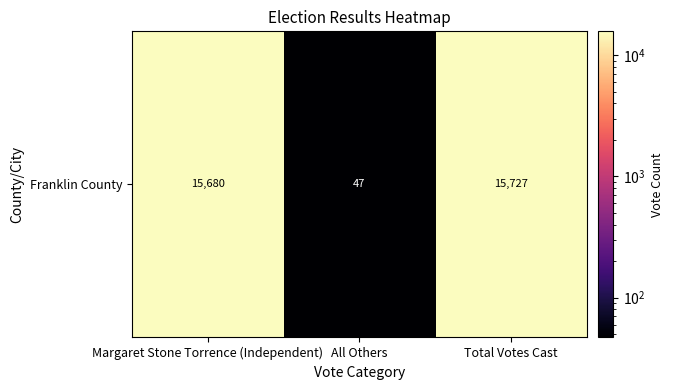

Is it true that the value at Total Votes Cast is 15727?

True